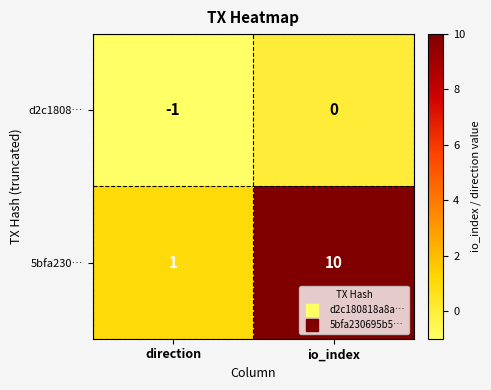

Which series changed the most between direction and io_index?

5bfa230…